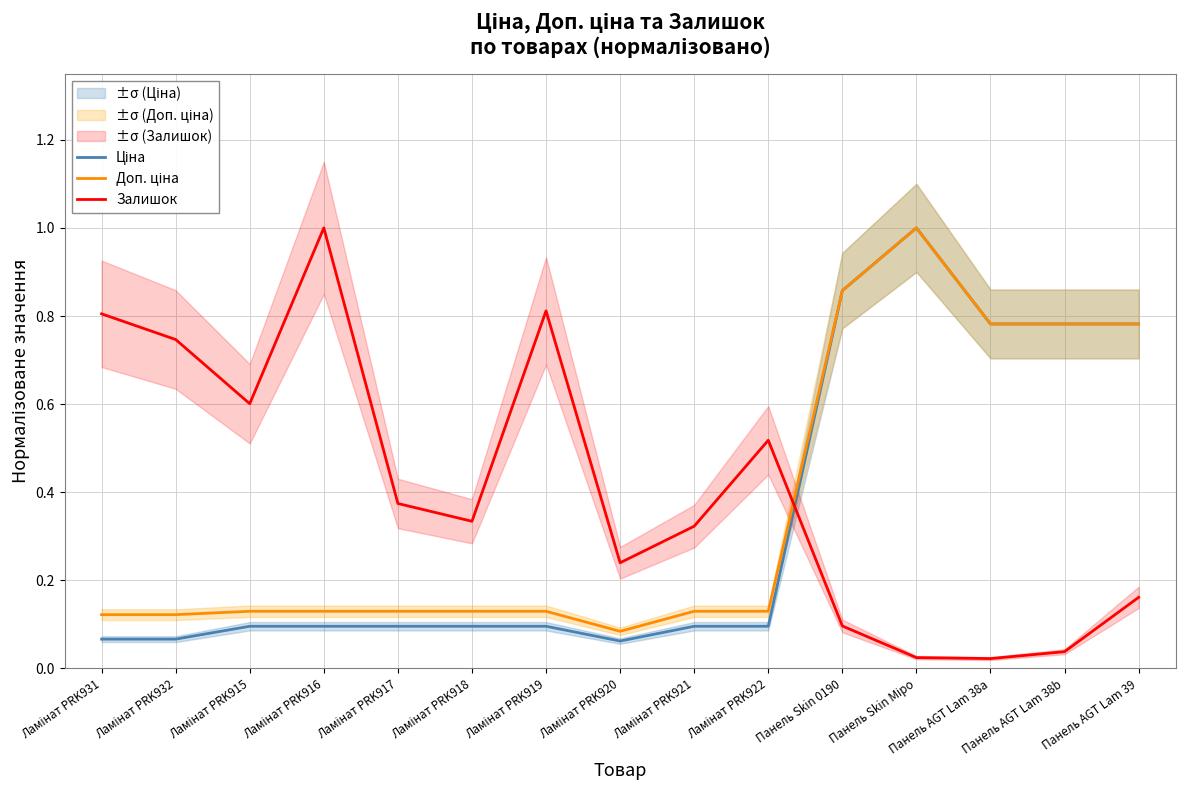

What is the highest value of the Ціна series?

1.0